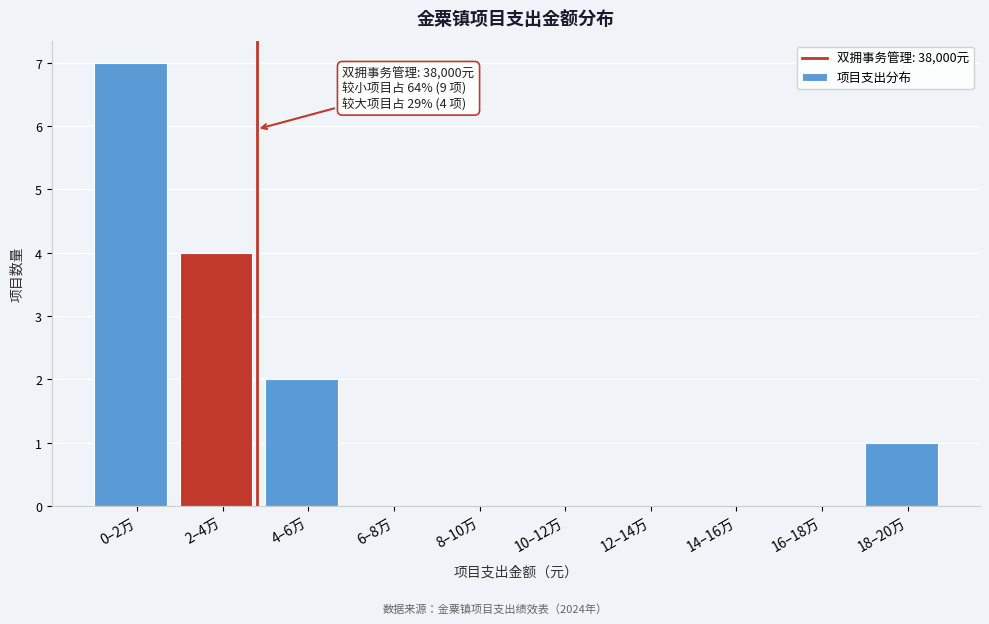

Reading right to left, transcribe all the data shown in this chart.

18–20万=1	16–18万=0	14–16万=0	12–14万=0	10–12万=0	8–10万=0	6–8万=0	4–6万=2	2–4万=4	0–2万=7